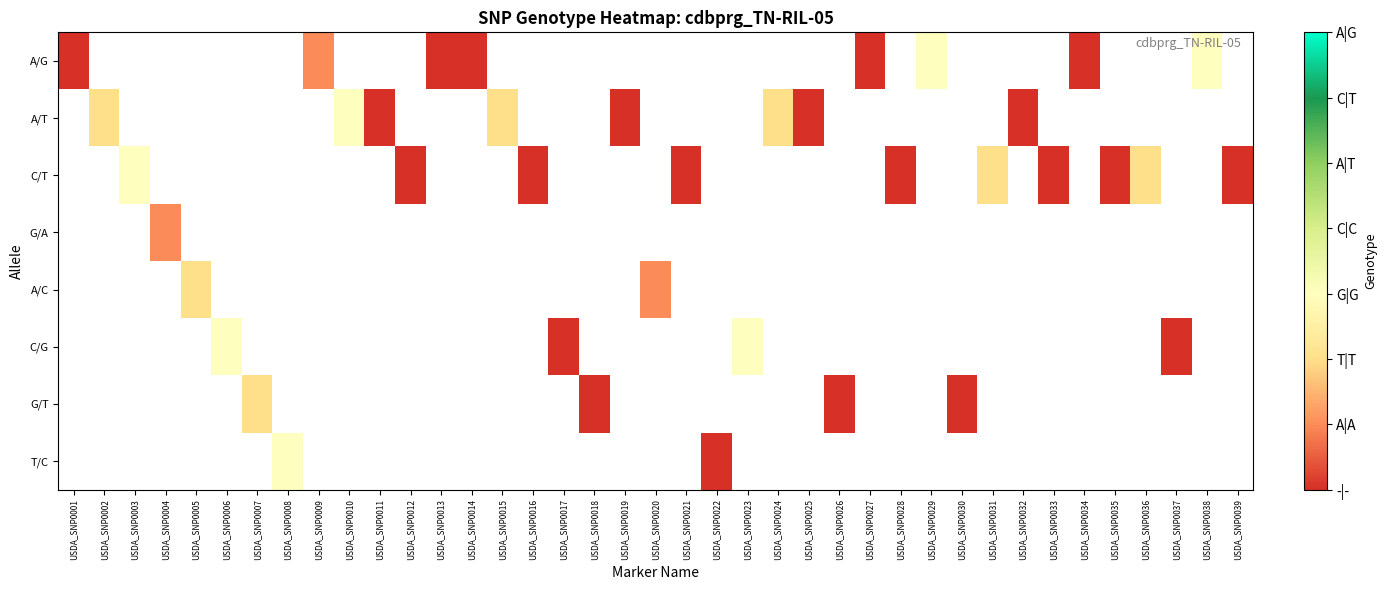

Rank the series by their maximum value, from lowest to highest.

A/G, A/T, C/T, G/A, A/C, C/G, G/T, T/C